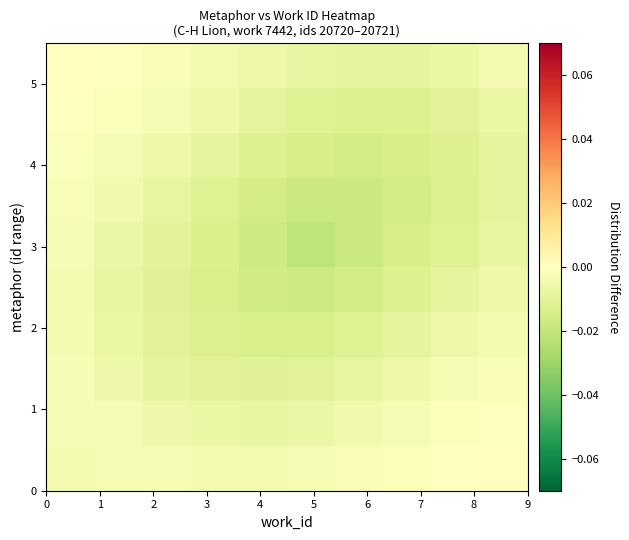

How many distinct data groups are displayed?

10